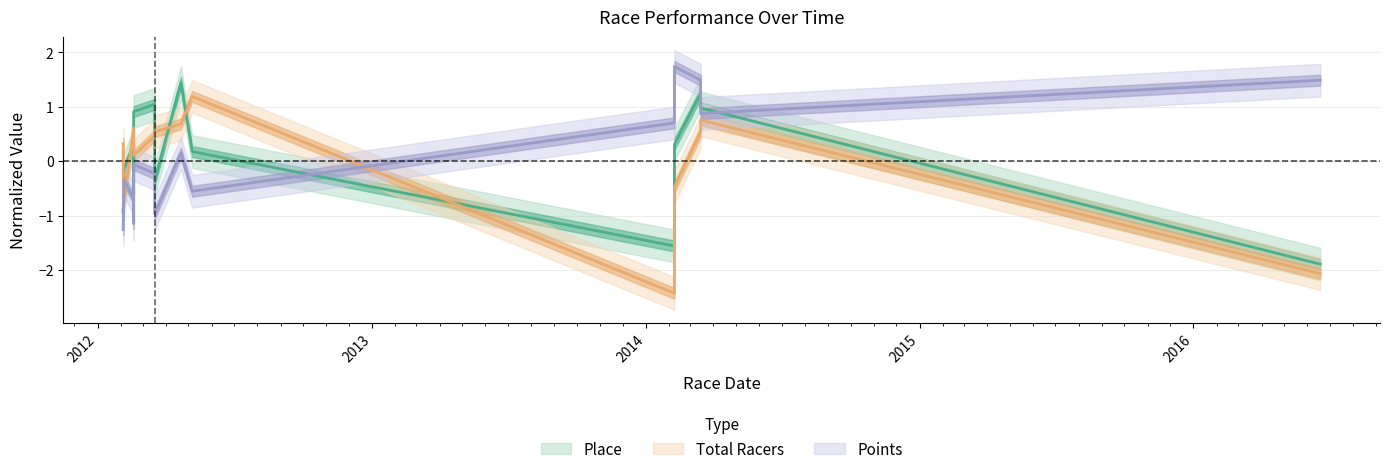

How many data points in Points are less than 0?

9